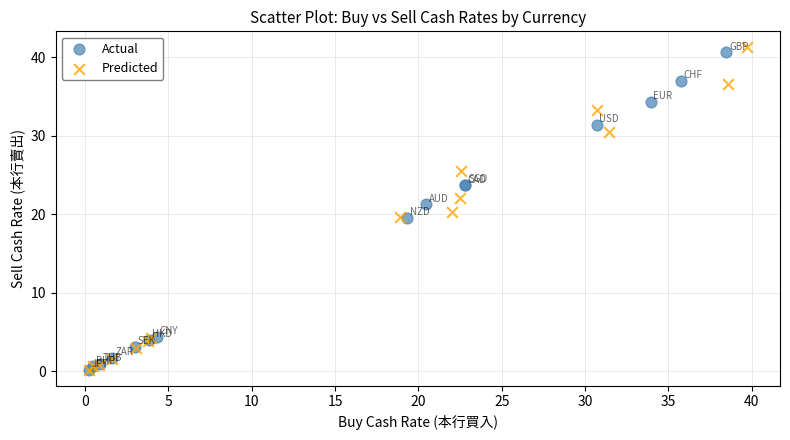

What are all the series names shown in the legend?

Actual, Predicted